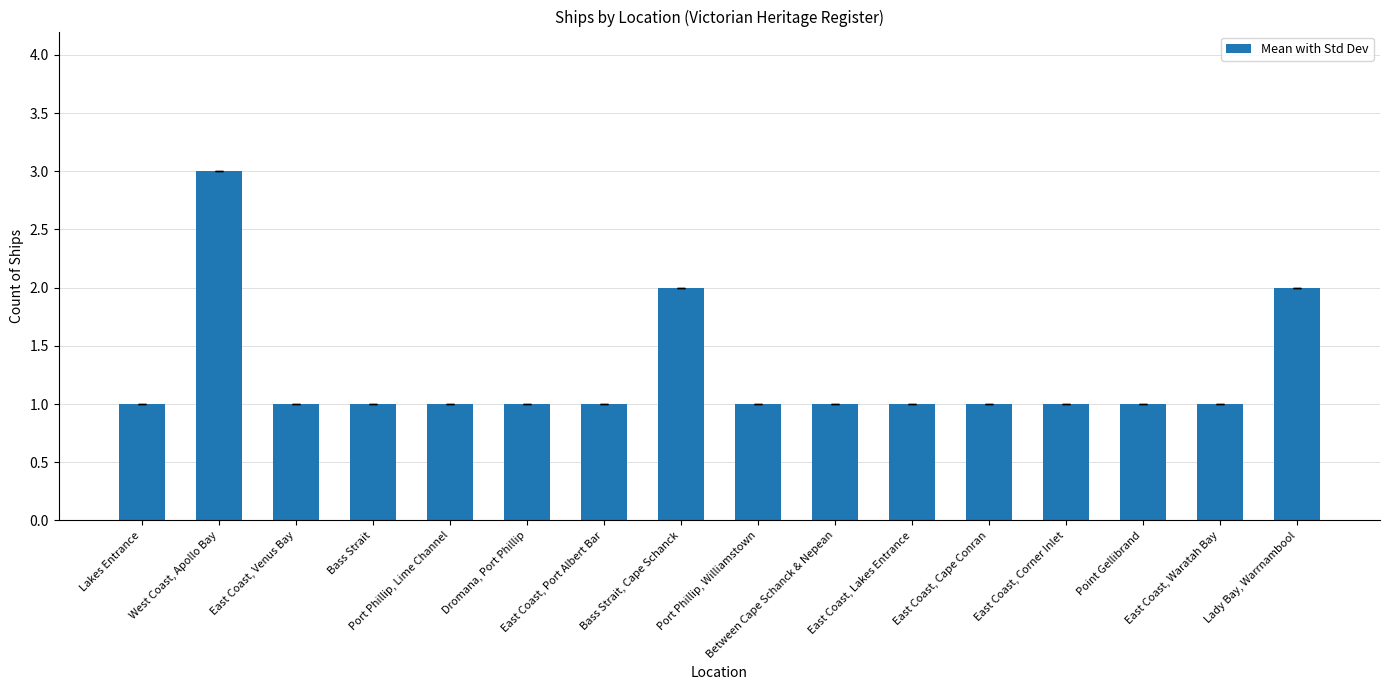

Between Lady Bay, Warrnambool and Port Phillip, Williamstown, which is larger?

Lady Bay, Warrnambool